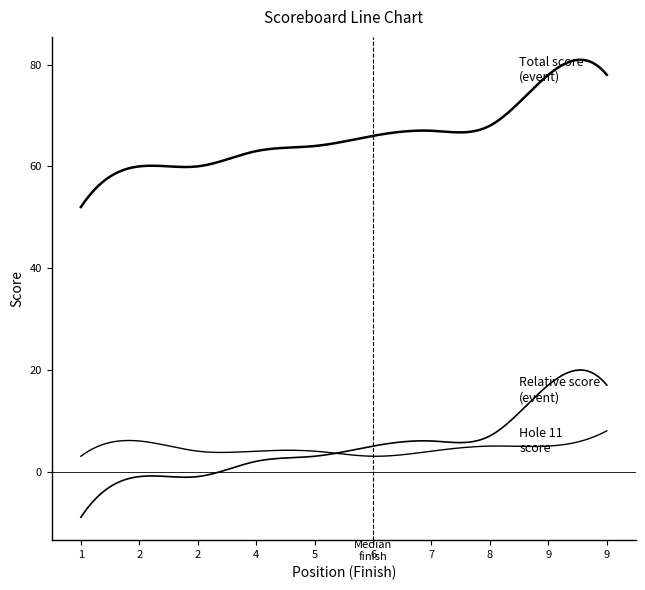

What is the maximum value shown in the chart?

78